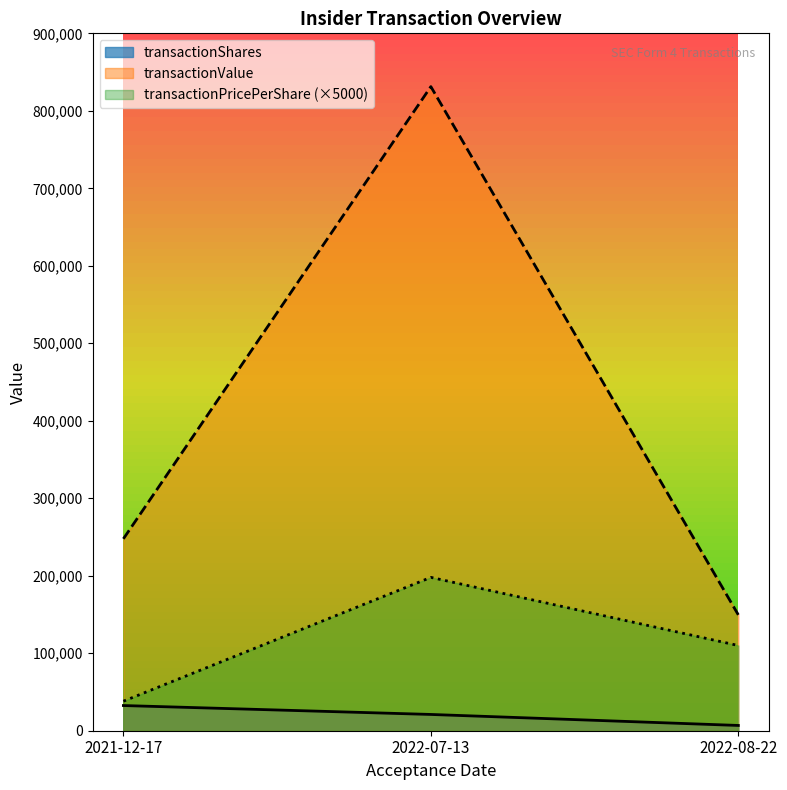

What is the value of the transactionPricePerShare point at the 2nd from the left?

197913.0